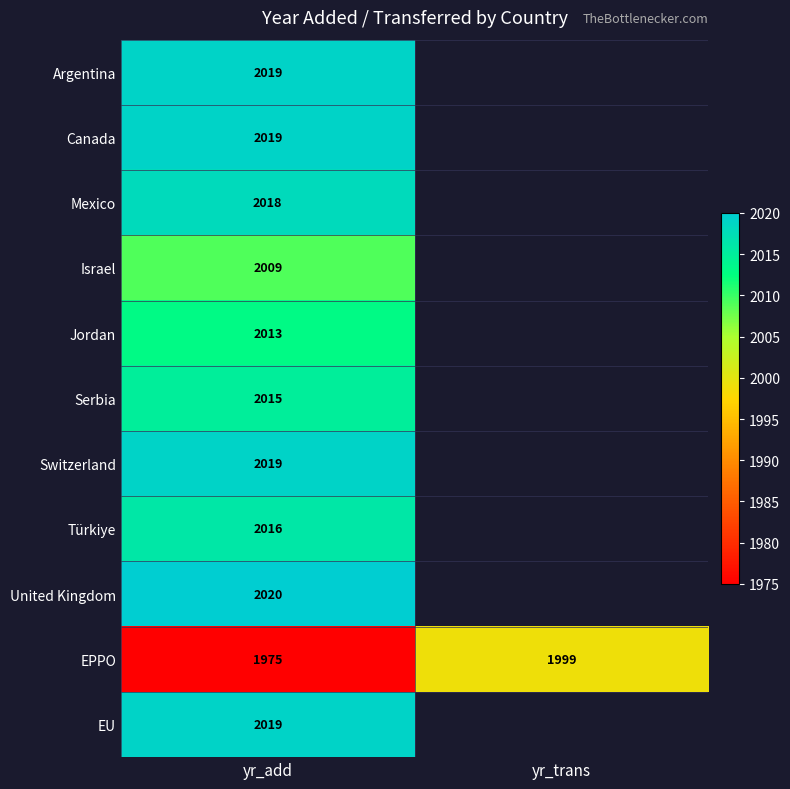

What is the difference between the highest and lowest values at yr_add?

45